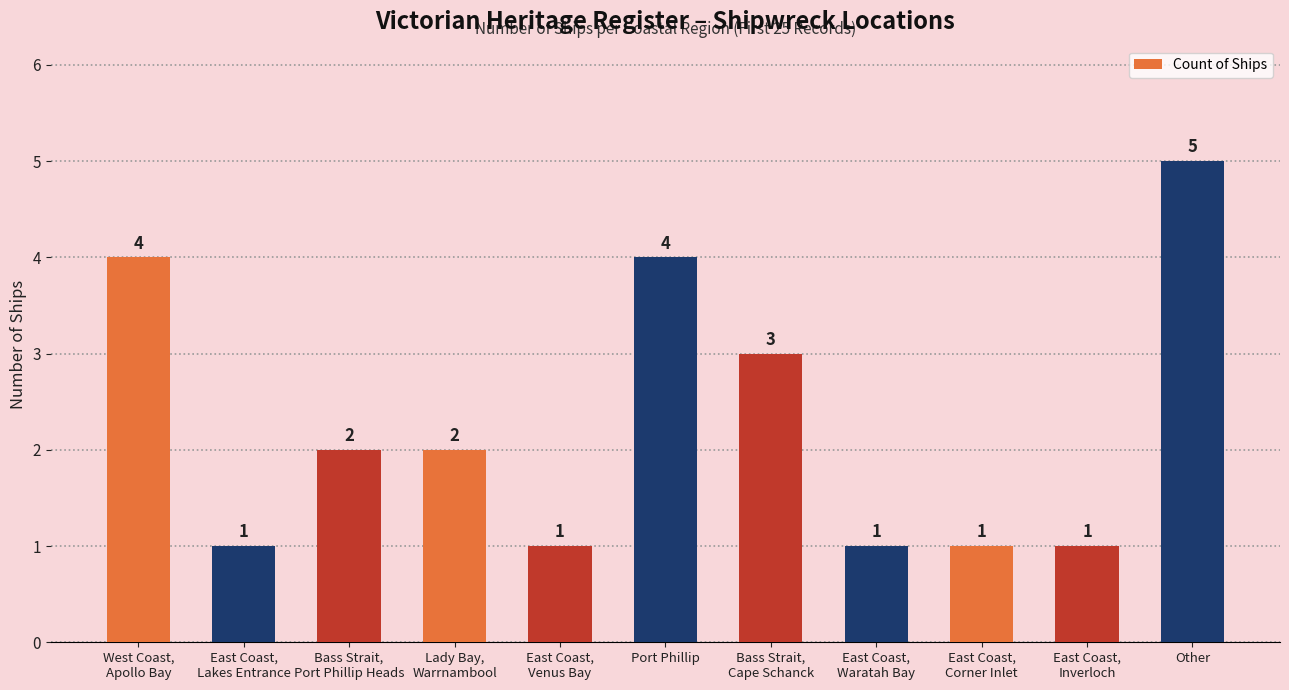

How many series are shown in this chart?

1